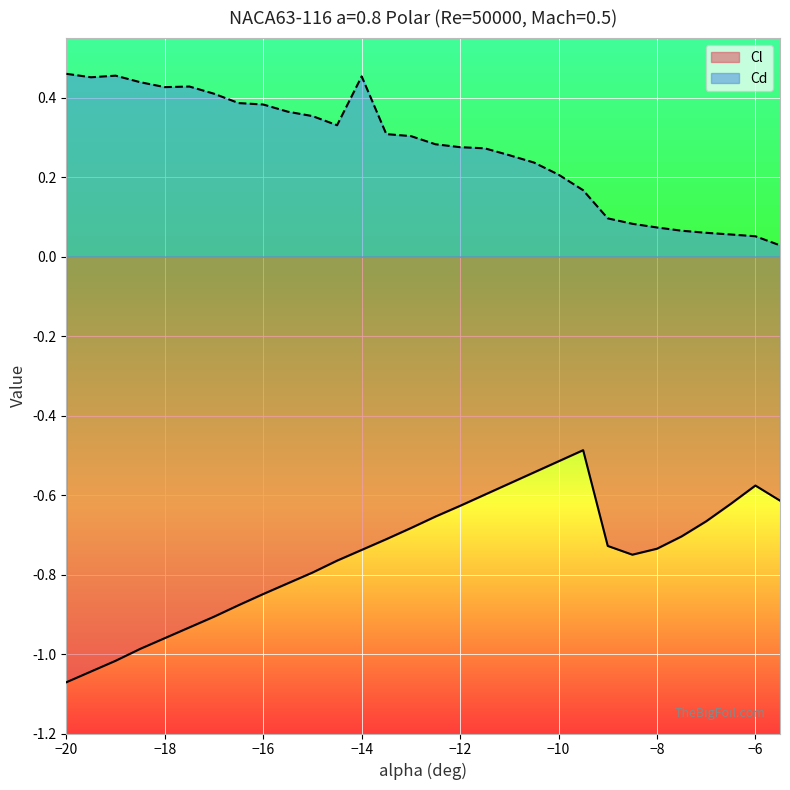

Reading left to right, what are all the values shown in this chart?

Cl: -1.1	-1.0	-1.0	-1.0	-1.0	-0.9	-0.9	-0.9	-0.8	-0.8	-0.8	-0.8	-0.7	-0.7	-0.7	-0.7	-0.6	-0.6	-0.6	-0.5	-0.5	-0.5	-0.7	-0.8	-0.7	-0.7	-0.7	-0.6	-0.6	-0.6
Cd: 0.5	0.5	0.5	0.4	0.4	0.4	0.4	0.4	0.4	0.4	0.4	0.3	0.5	0.3	0.3	0.3	0.3	0.3	0.3	0.2	0.2	0.2	0.1	0.1	0.1	0.1	0.1	0.1	0.1	0.0